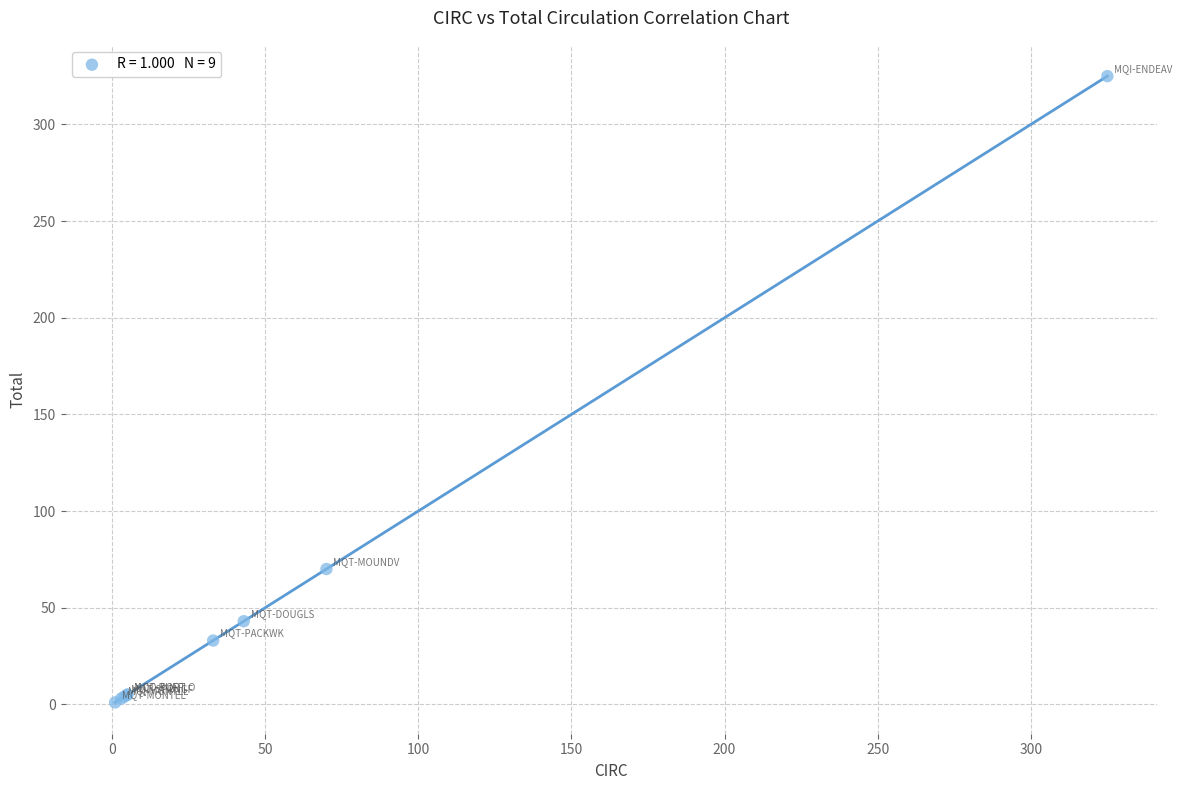

What Y value in the scatter plot is closest to 163?

70